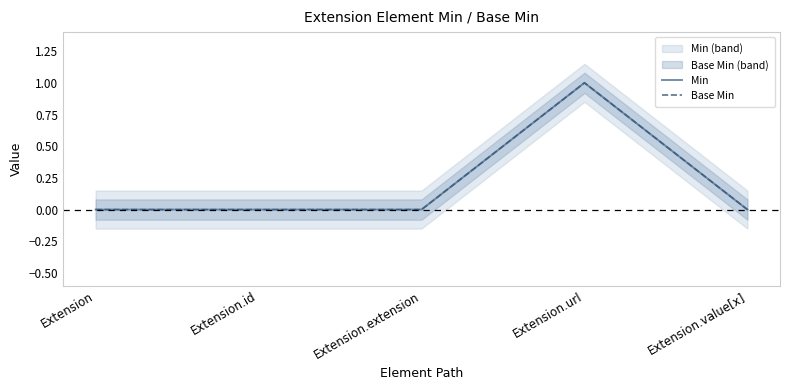

Which category has the lowest value in the Min series?

Extension